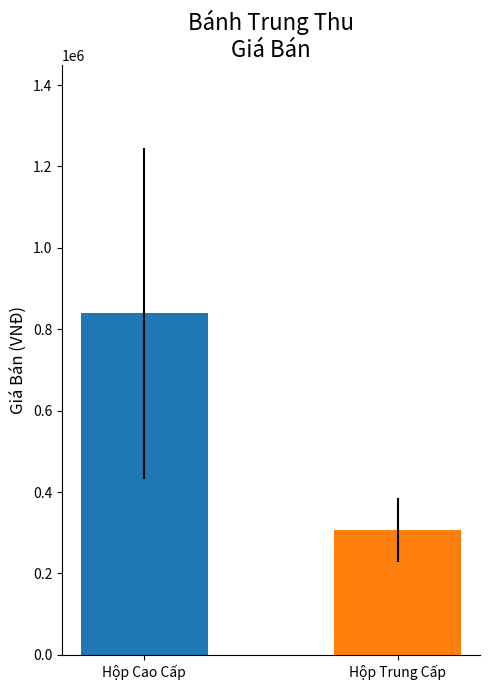

What is the sum of all values?

1146083.3